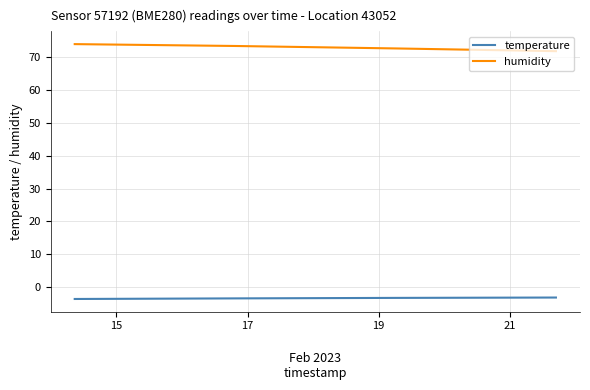

What is the sum of all temperature values?

-13.9